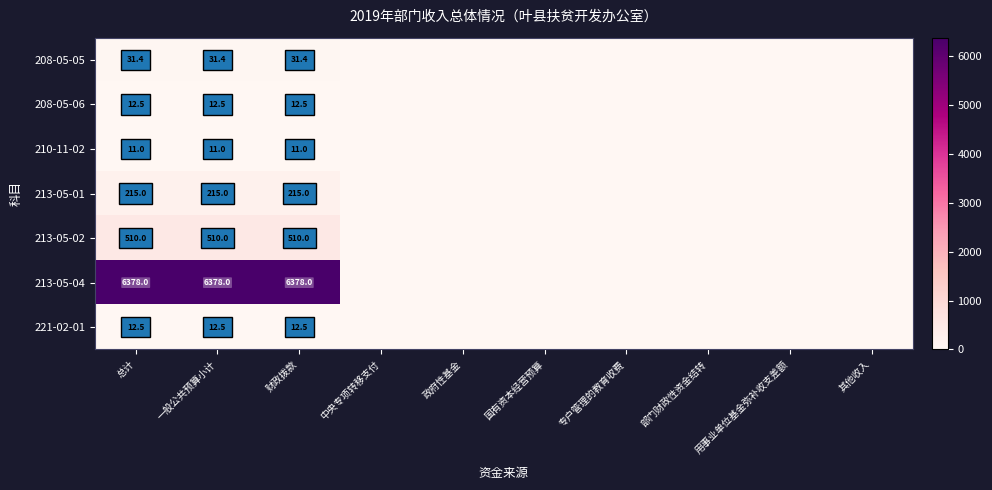

What is the total value across all series at 一般公共预算小计?

7170.4